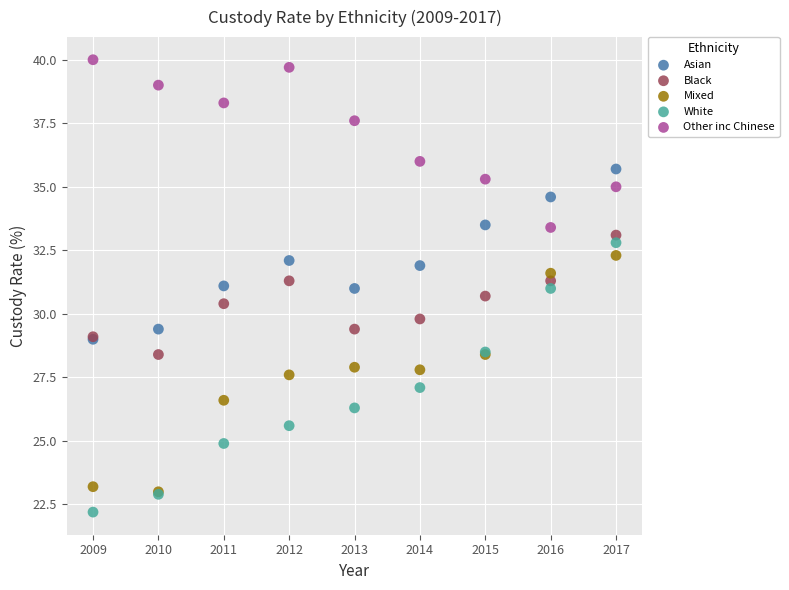

In the Black series, what Y value is closest to 30?

29.8